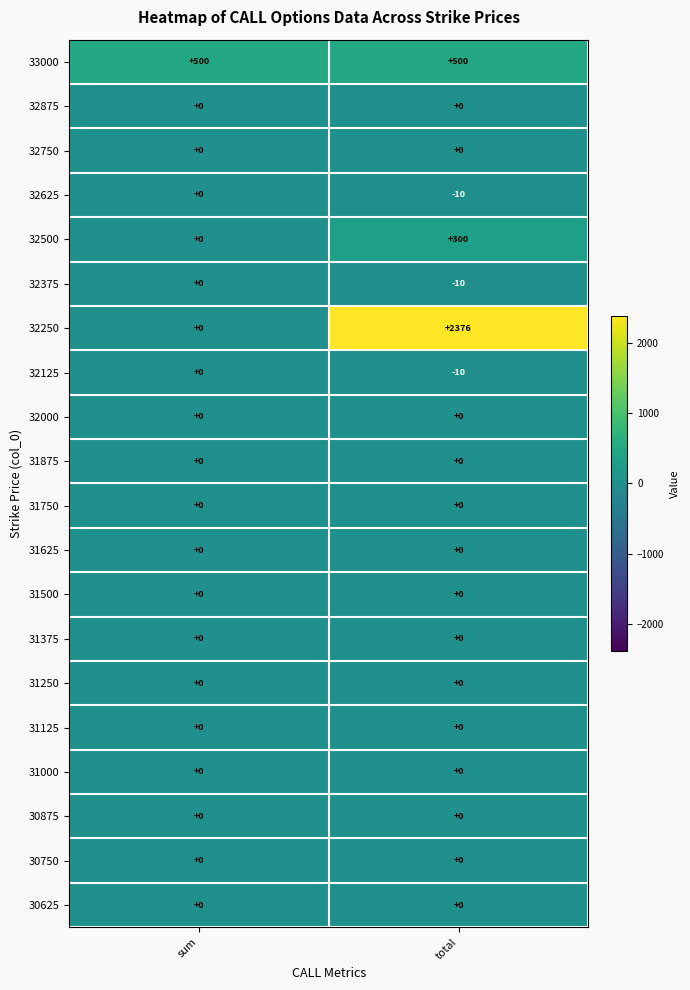

What is the smallest value displayed?

-10